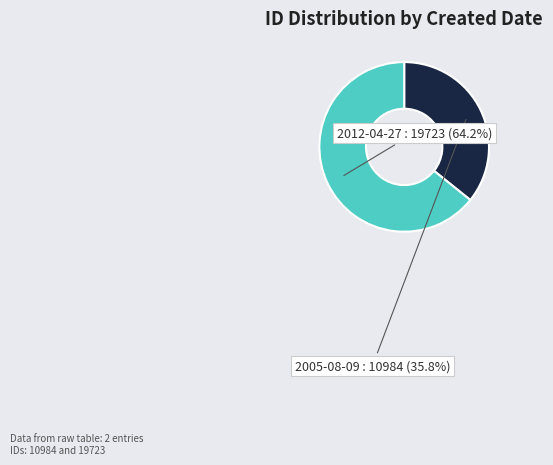

Is there any slice that represents more than half of the pie?

Yes